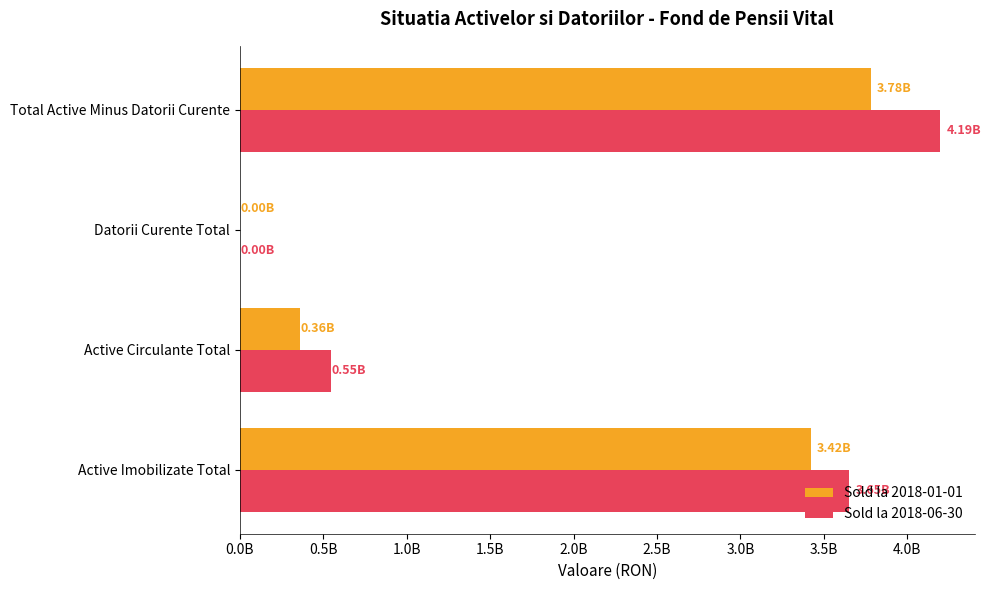

At how many categories does at least one series exceed 913563189?

2